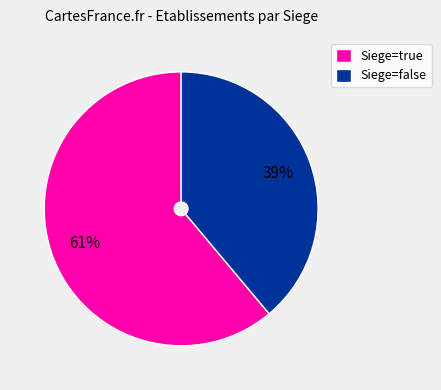

Which slice is the largest?

Siege=true